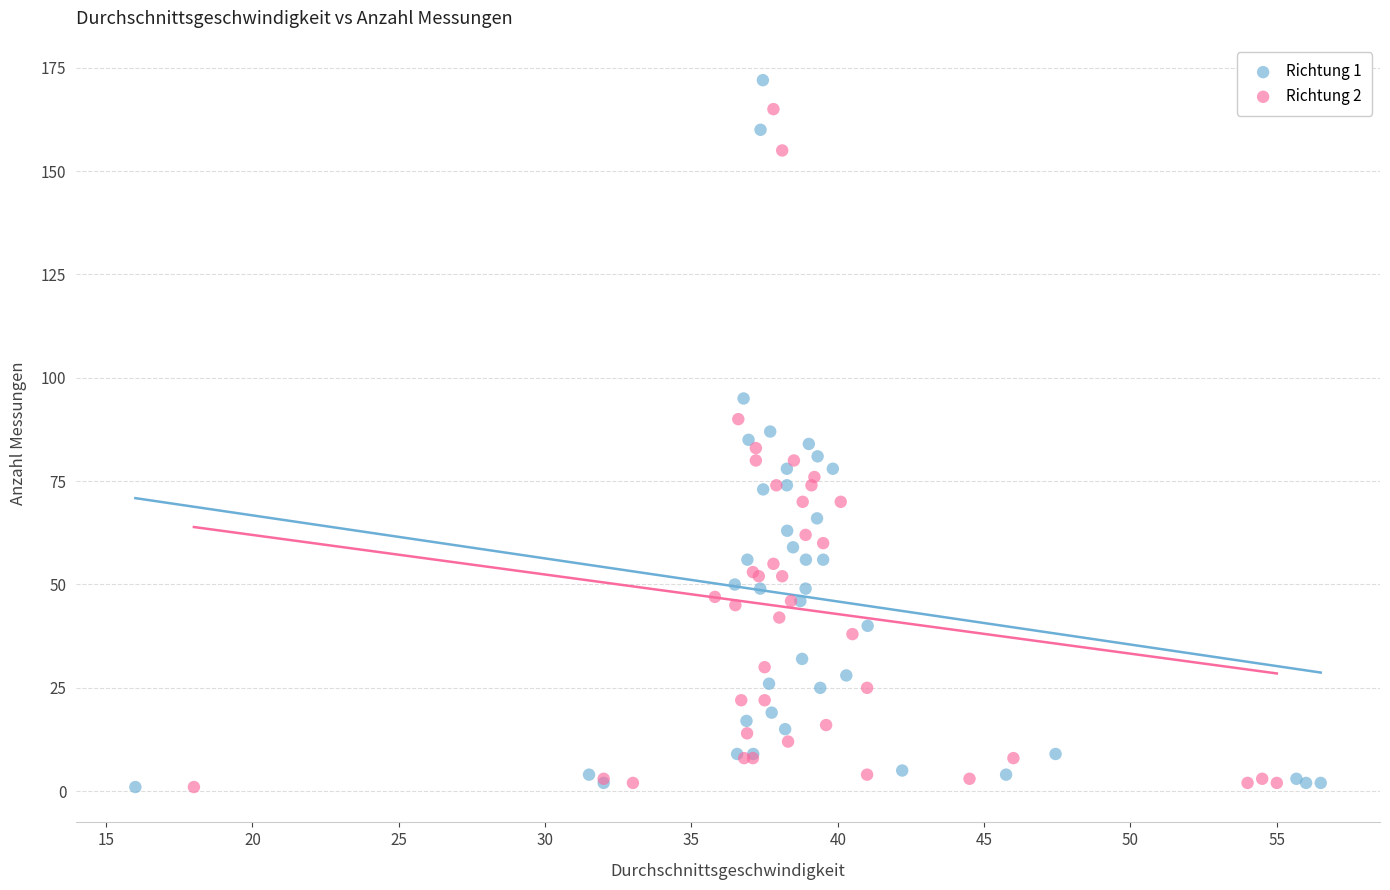

What are all the series names shown in the legend?

Richtung 1, Richtung 2